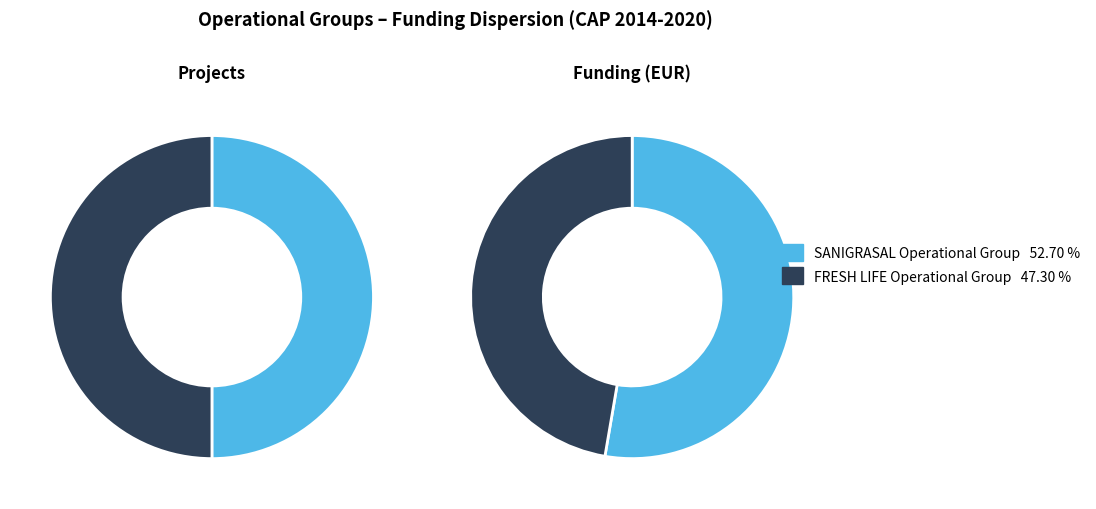

How many slices are in this pie chart?

2